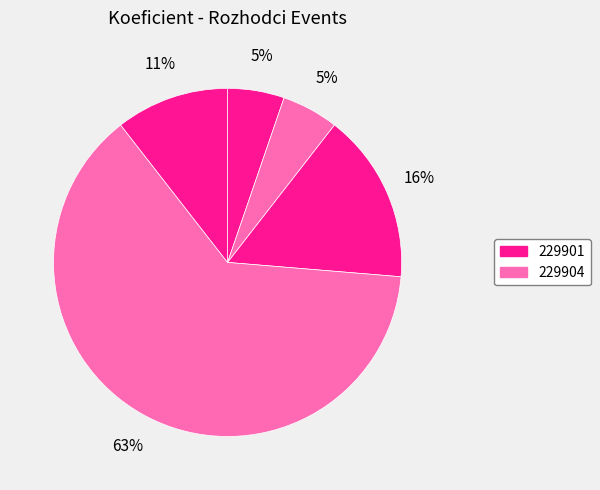

How many slices are in this pie chart?

5